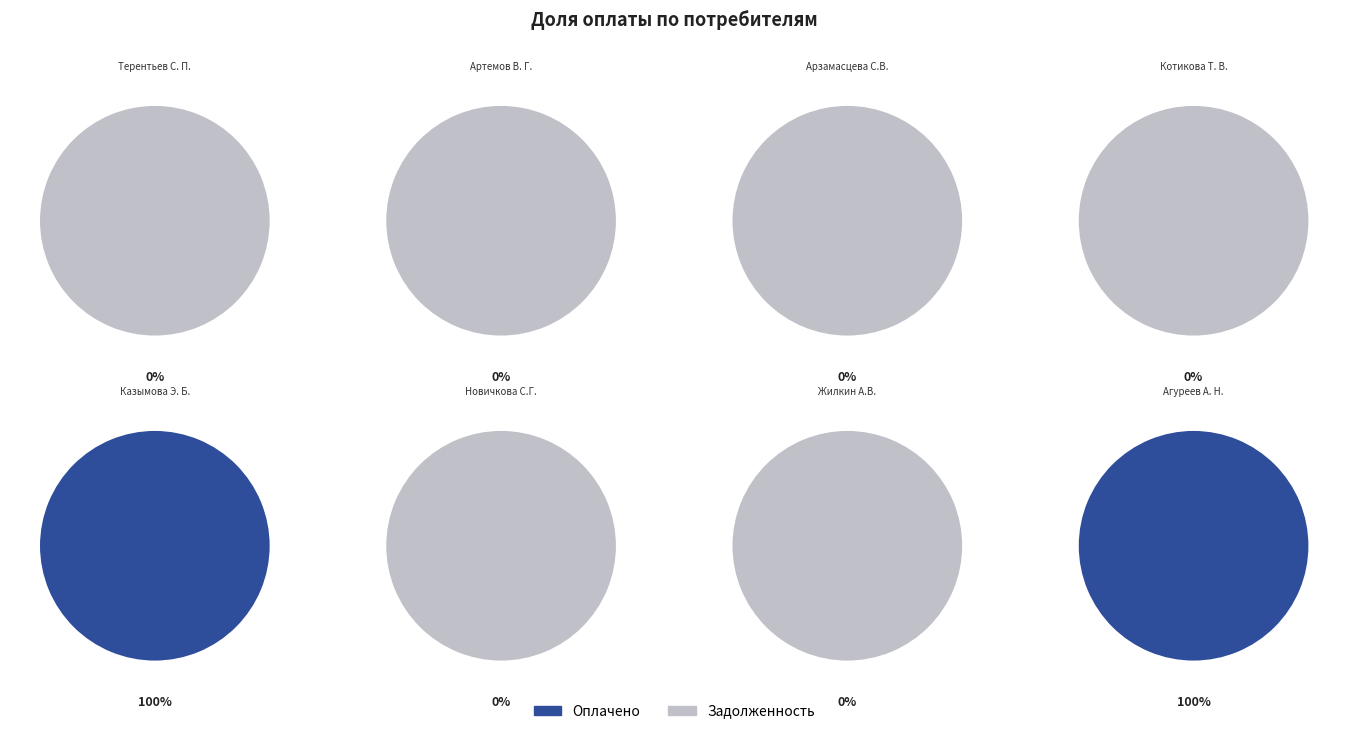

What is the largest slice in the pie chart?

Артемов В. Г.